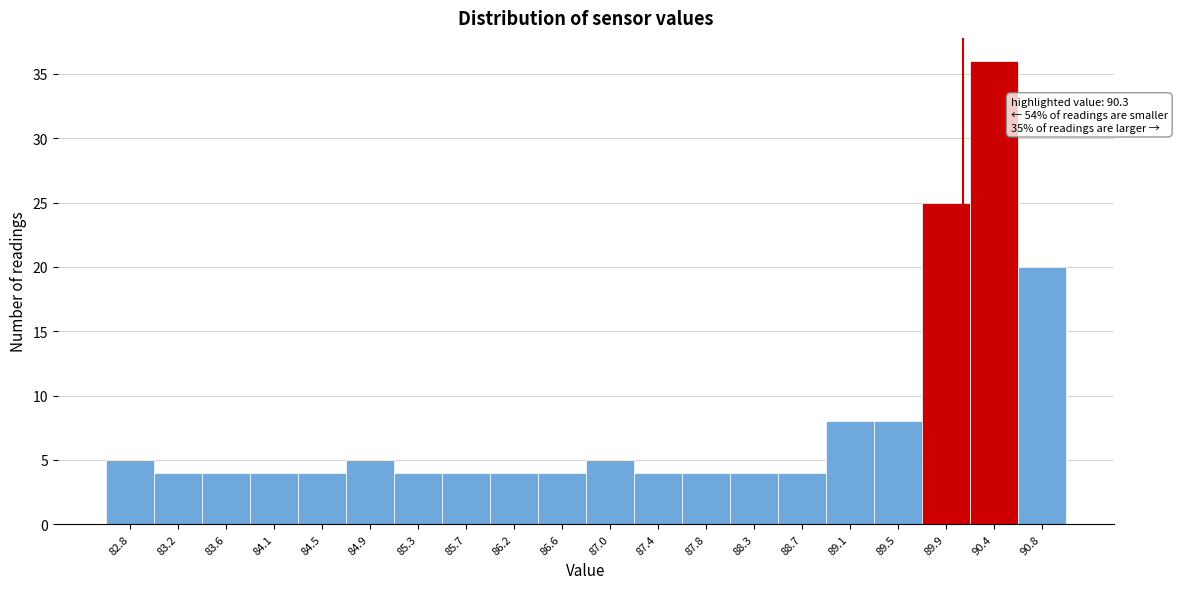

Reading left to right, what are all the values shown in this chart?

82.8=5	83.2=4	83.6=4	84.1=4	84.5=4	84.9=5	85.3=4	85.7=4	86.2=4	86.6=4	87.0=5	87.4=4	87.8=4	88.3=4	88.7=4	89.1=8	89.5=8	89.9=25	90.4=36	90.8=20